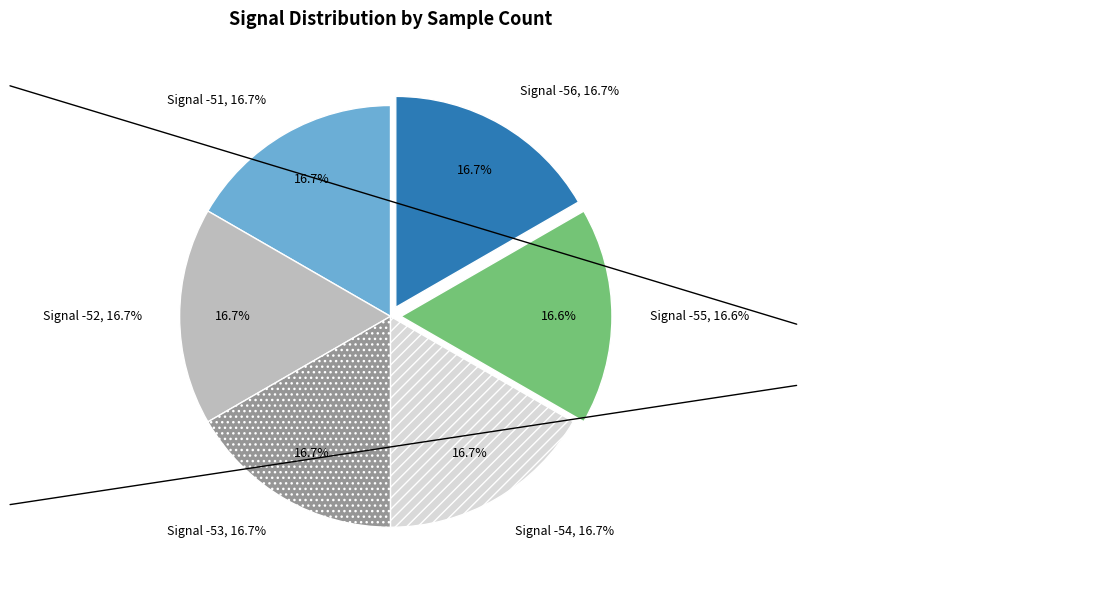

Combined, do -55 and -54 account for over 50%?

No